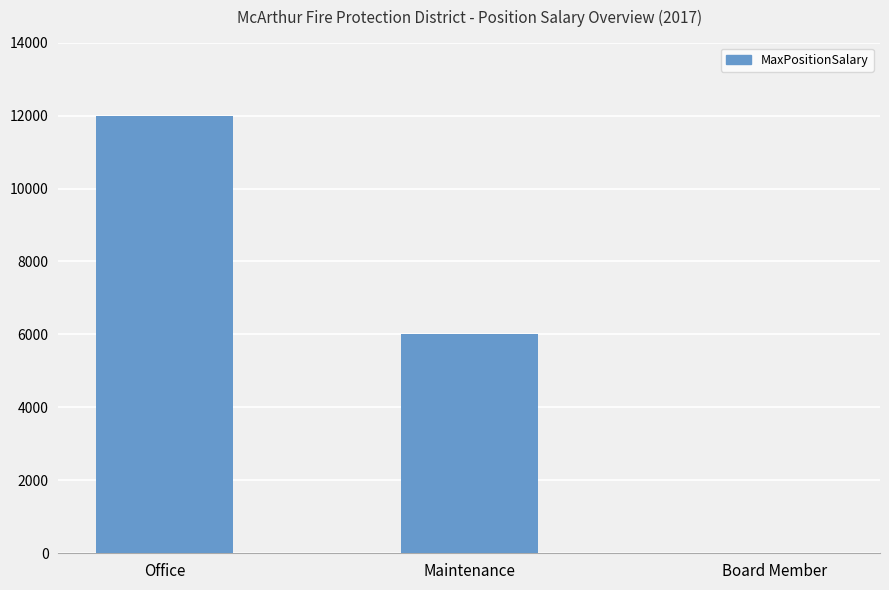

What is the change in value from Office to Maintenance?

-6000